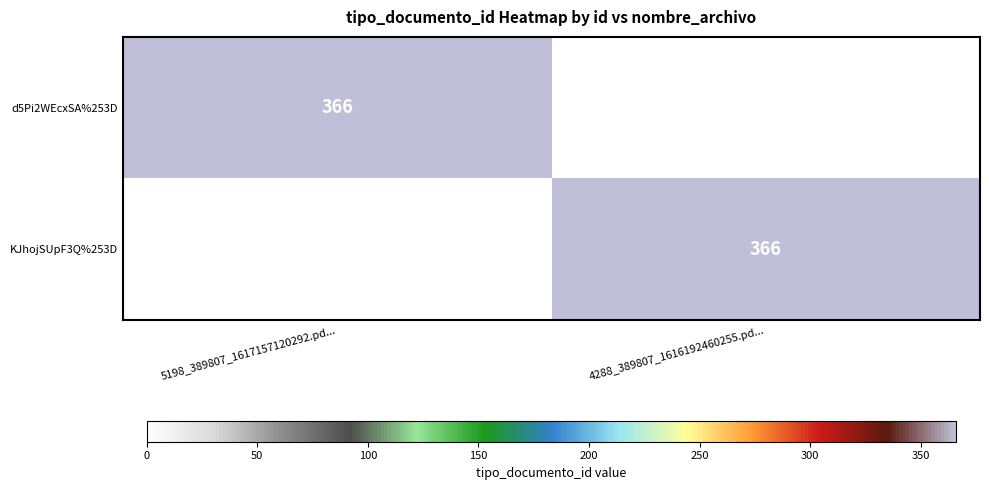

What is the maximum value shown in the chart?

366